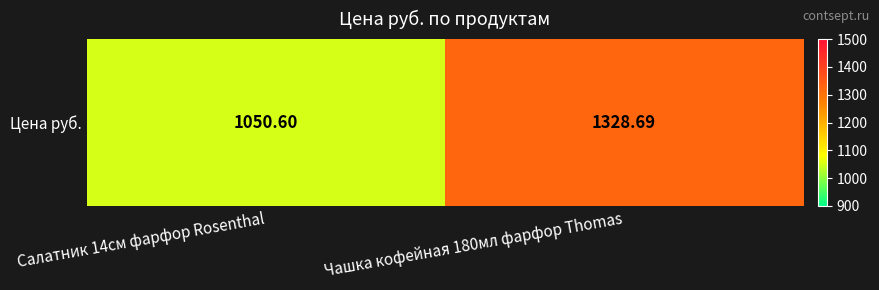

Reading right to left, transcribe all the data shown in this chart.

Чашка кофейная 180мл фарфор Thomas=1328.7	Салатник 14см фарфор Rosenthal=1050.6